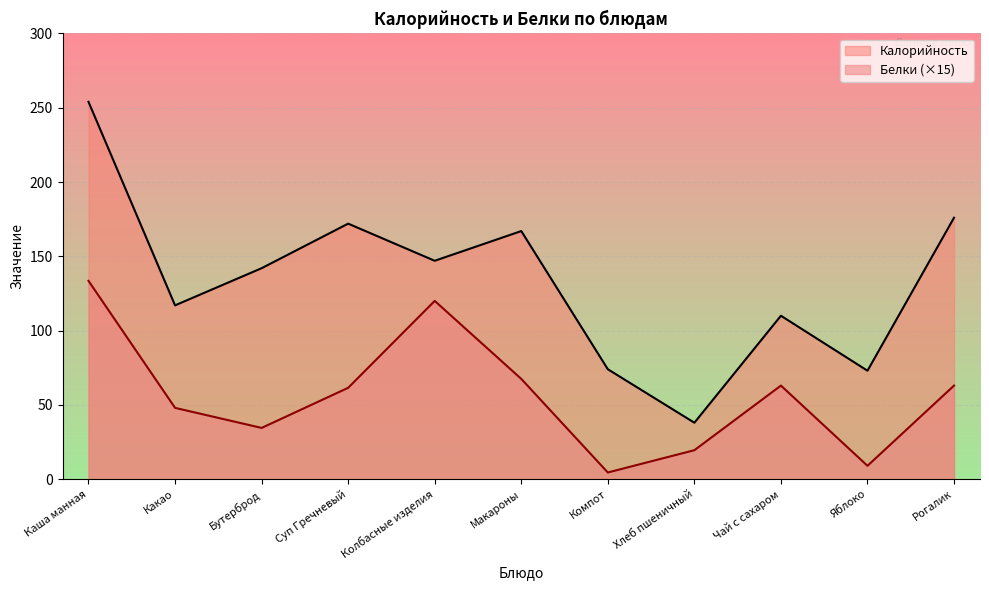

True or false: Калорийность and Белки cross at least once.

False